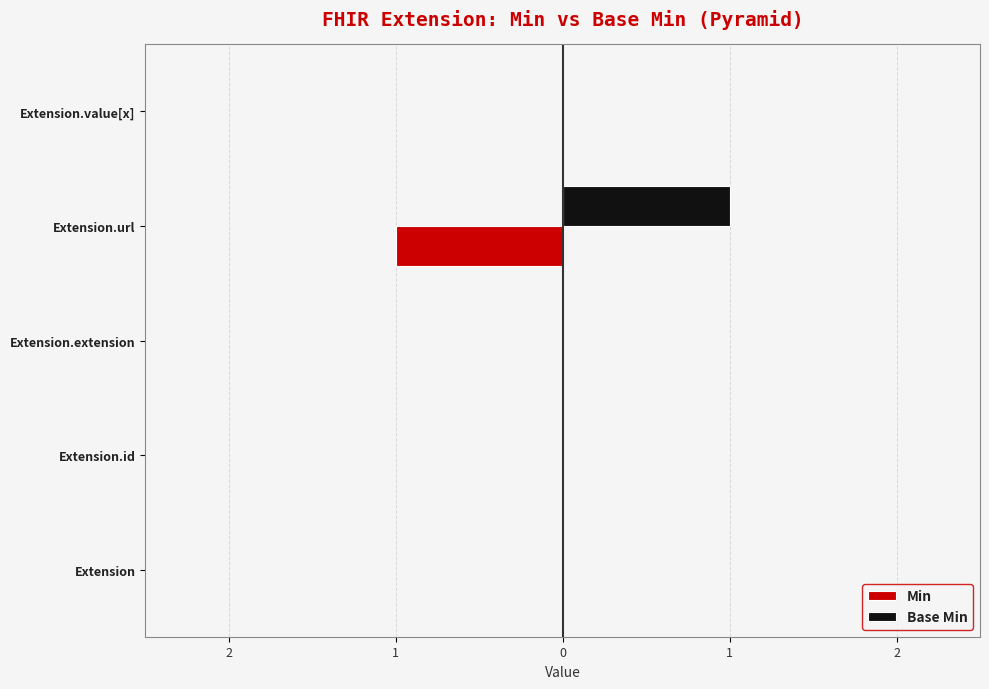

What are all the series names shown in the legend?

Min, Base Min